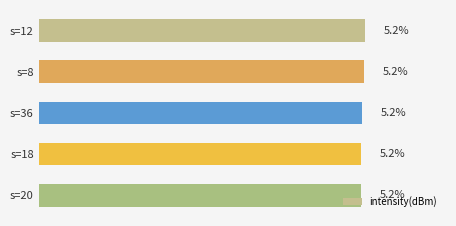

Are the bars horizontal?

Yes